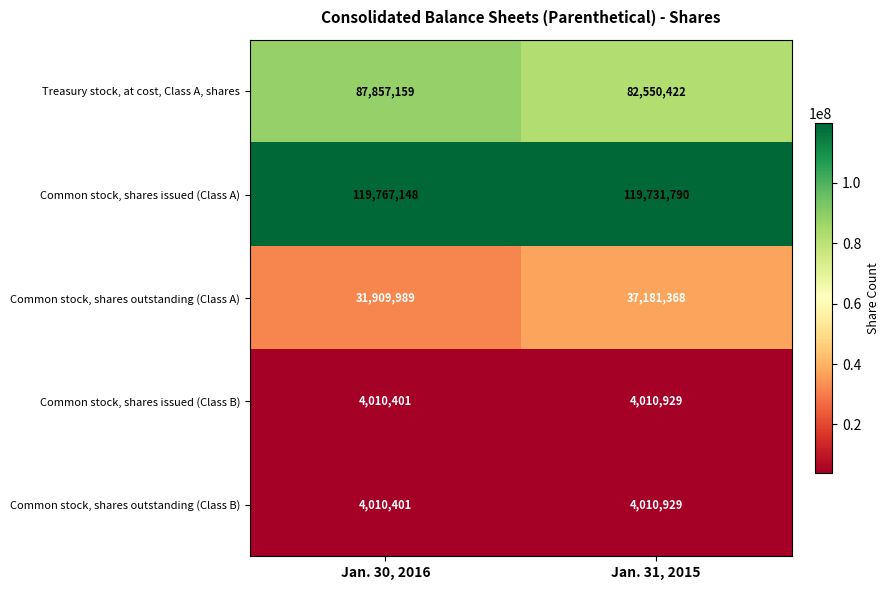

Reading left to right, what are all the values shown in this chart?

Treasury stock, at cost, Class A, shares: Jan. 30, 2016=87857159	Jan. 31, 2015=82550422
Common stock, shares issued (Class A): Jan. 30, 2016=119767148	Jan. 31, 2015=119731790
Common stock, shares outstanding (Class A): Jan. 30, 2016=31909989	Jan. 31, 2015=37181368
Common stock, shares issued (Class B): Jan. 30, 2016=4010401	Jan. 31, 2015=4010929
Common stock, shares outstanding (Class B): Jan. 30, 2016=4010401	Jan. 31, 2015=4010929